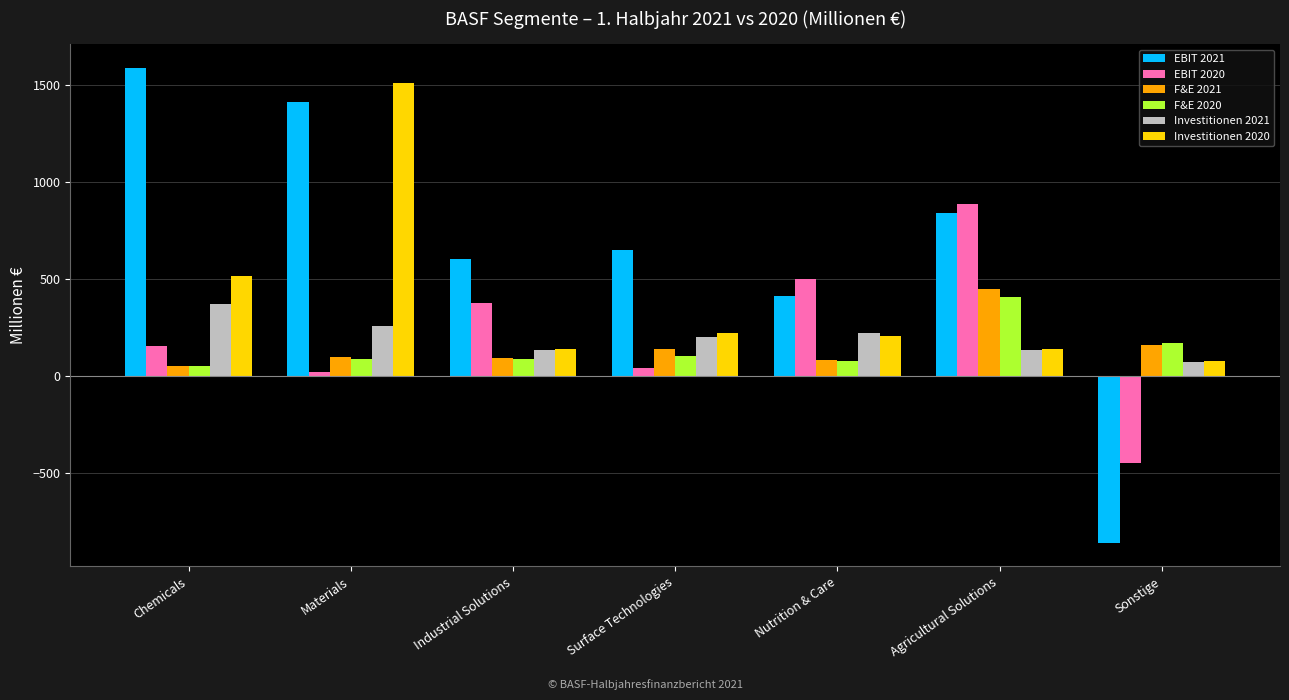

What position from the left is Sonstige?

7